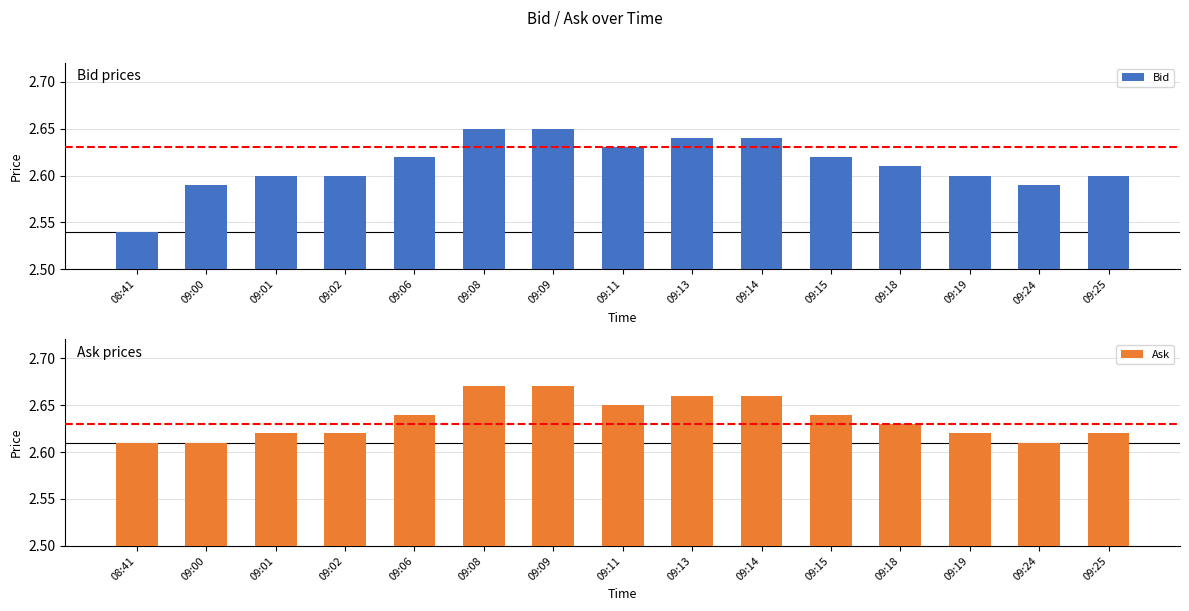

What is the value of the Ask bar at the 8th from the left?

2.6